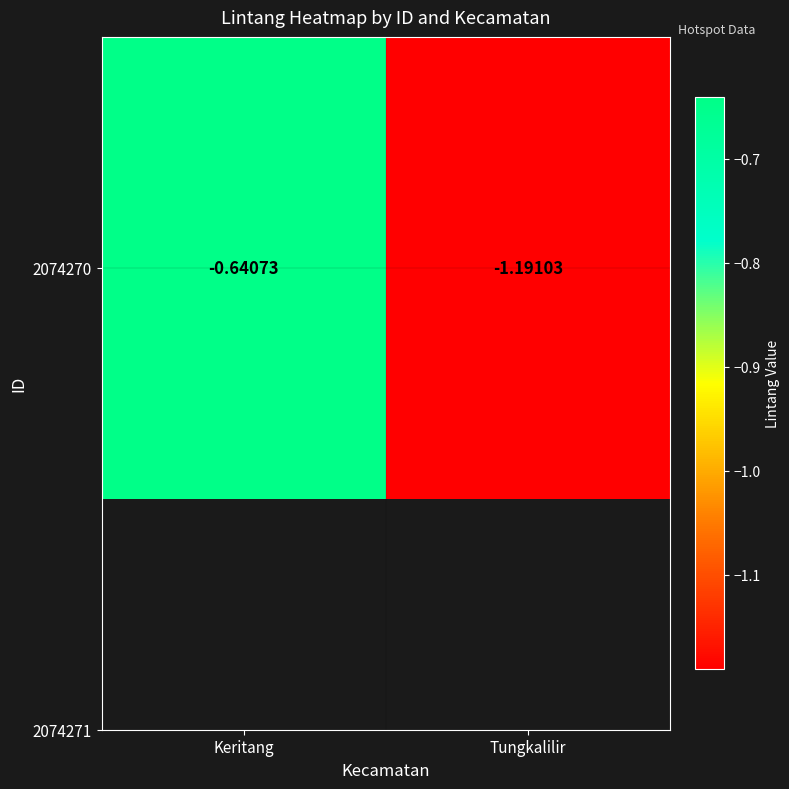

What is the difference between the values at Keritang and Tungkalilir?

0.6